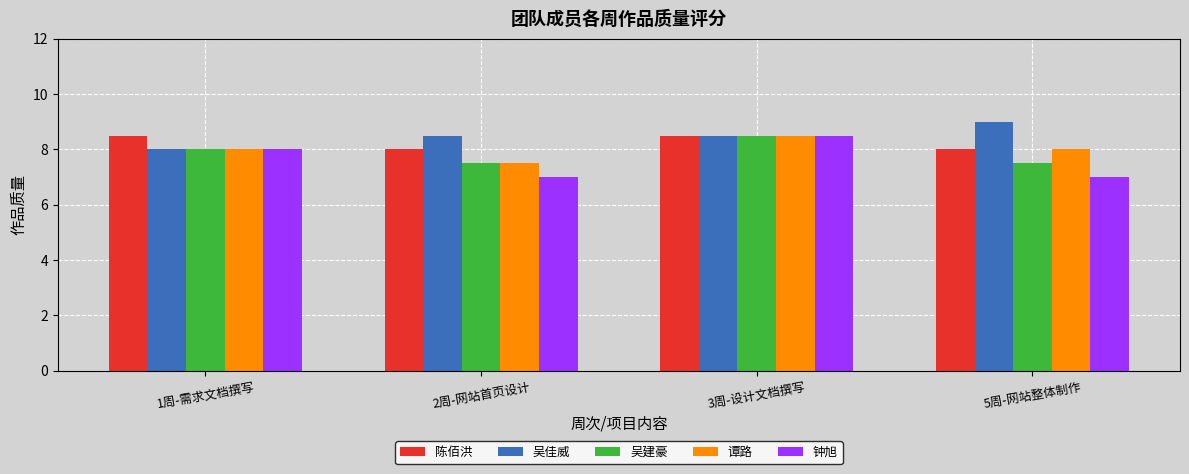

Reading right to left, transcribe all the data shown in this chart.

陈佰洪: 8.0	8.5	8.0	8.5
吴佳威: 9.0	8.5	8.5	8.0
吴建豪: 7.5	8.5	7.5	8.0
谭路: 8.0	8.5	7.5	8.0
钟旭: 7.0	8.5	7.0	8.0